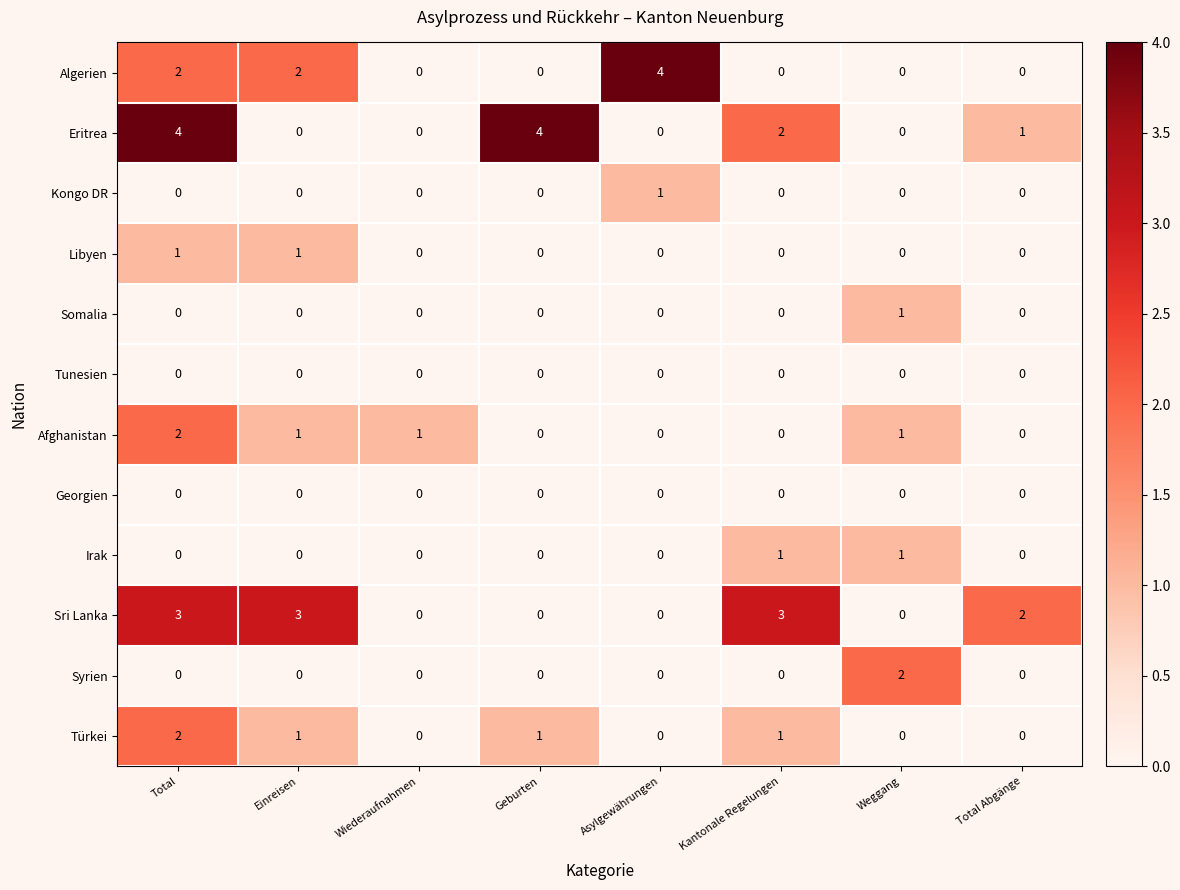

What is the total value across all series at Total?

14